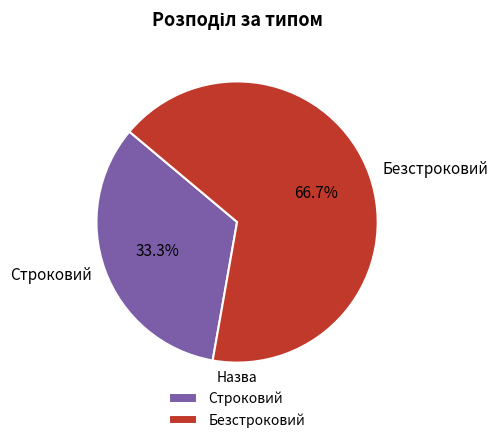

The Строковий slice represents 33% of the pie. True or false?

True